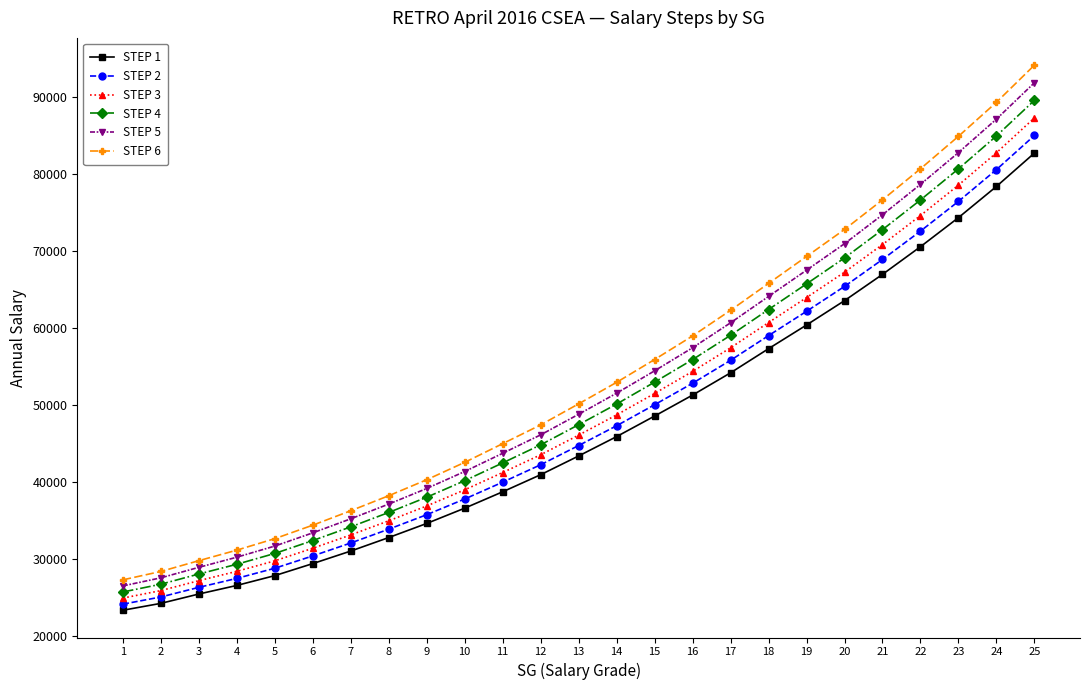

True or false: STEP 2 and STEP 3 intersect in this chart.

False